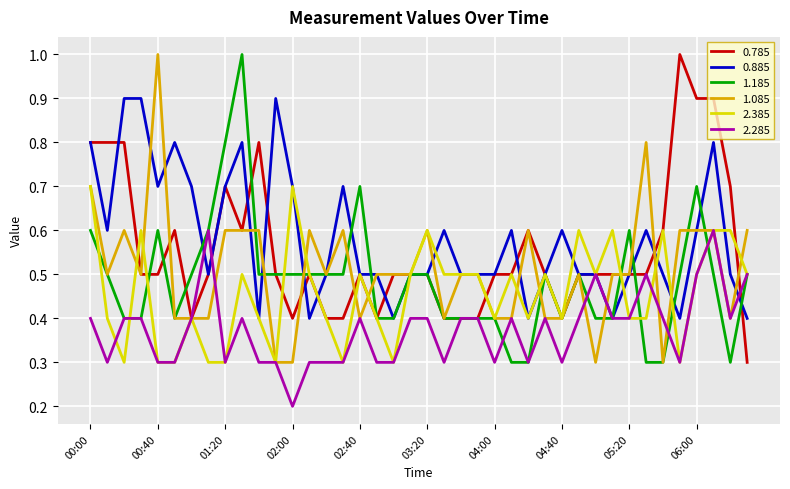

What is the minimum value for 0.785?

0.3